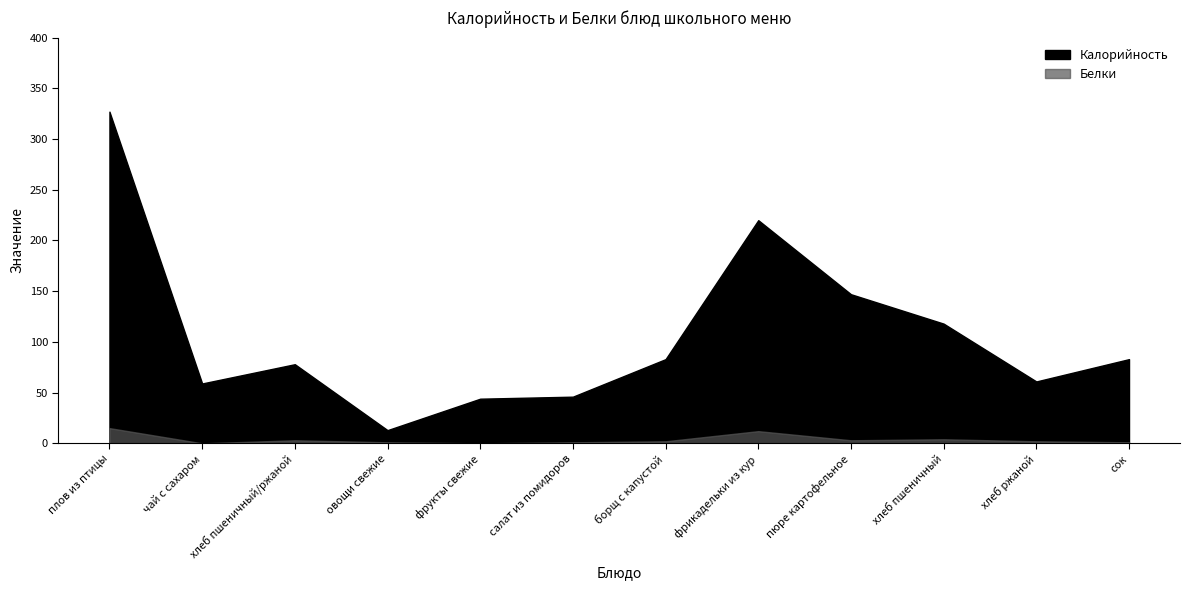

Which has a higher value, хлеб пшеничный or хлеб ржаной?

хлеб пшеничный